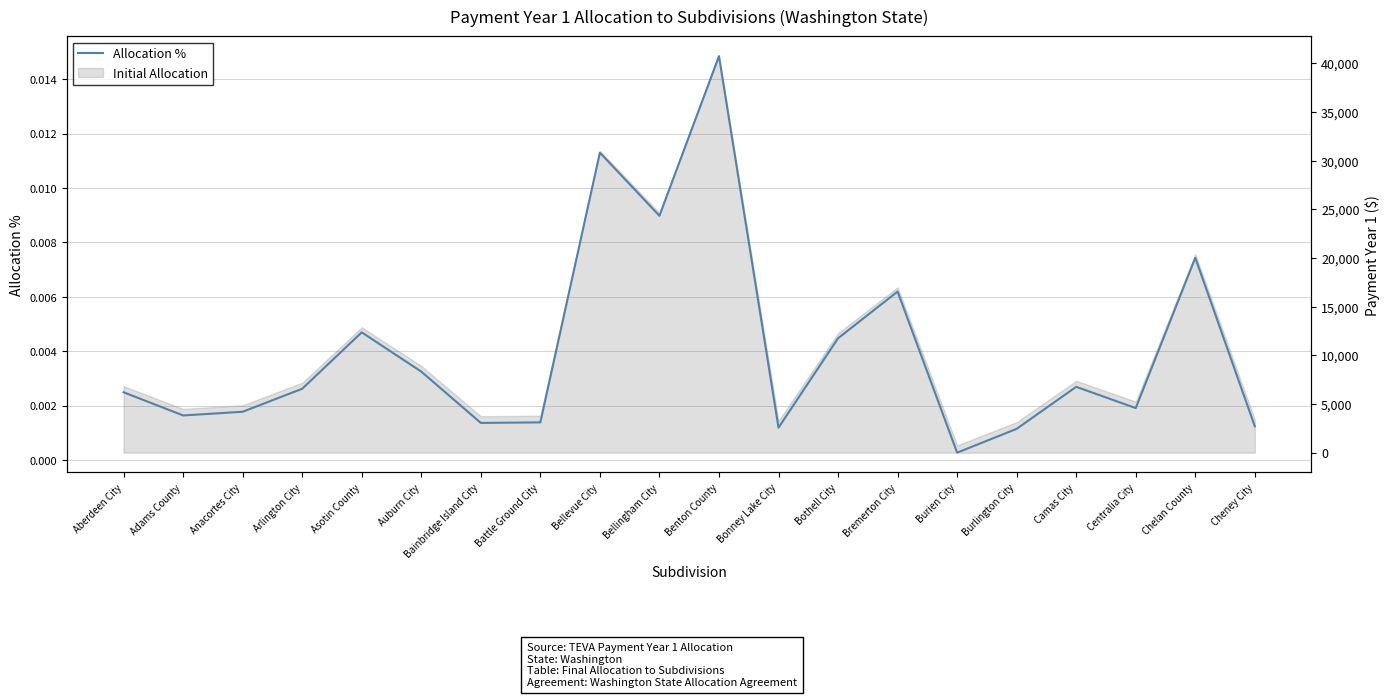

At which category does the data reach its first local peak?

Asotin County